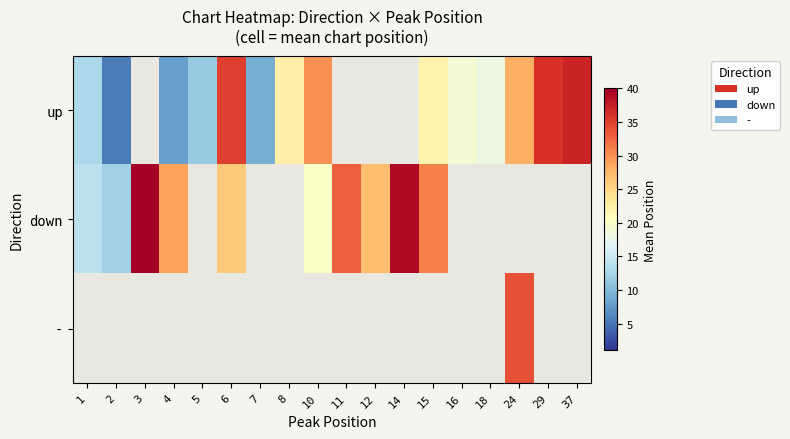

What is the greatest value displayed?

40.0